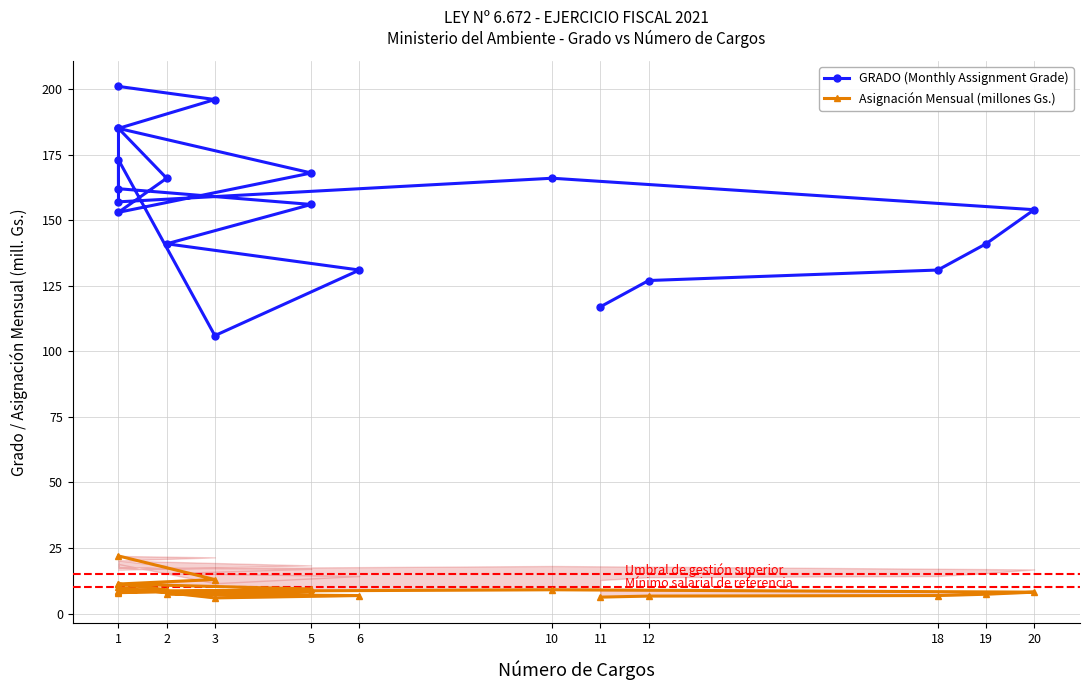

The Asignación Mensual (millones Gs.) series shows 8.0 at 1. True or false?

True